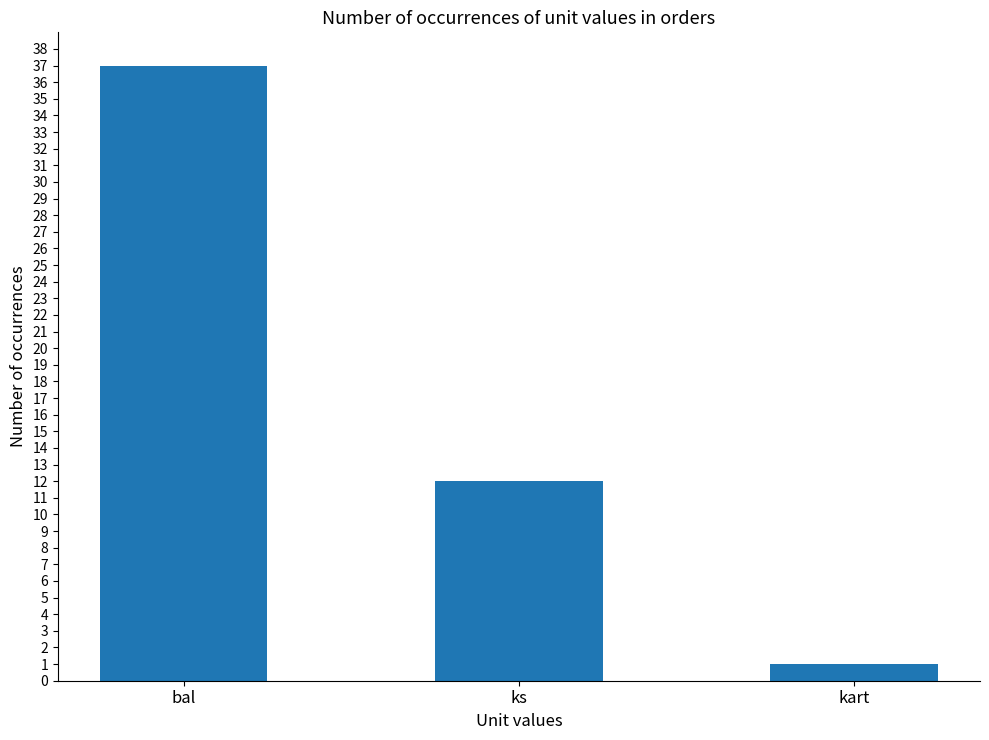

Approximately how many times larger is the value at kart compared to ks?

0.1